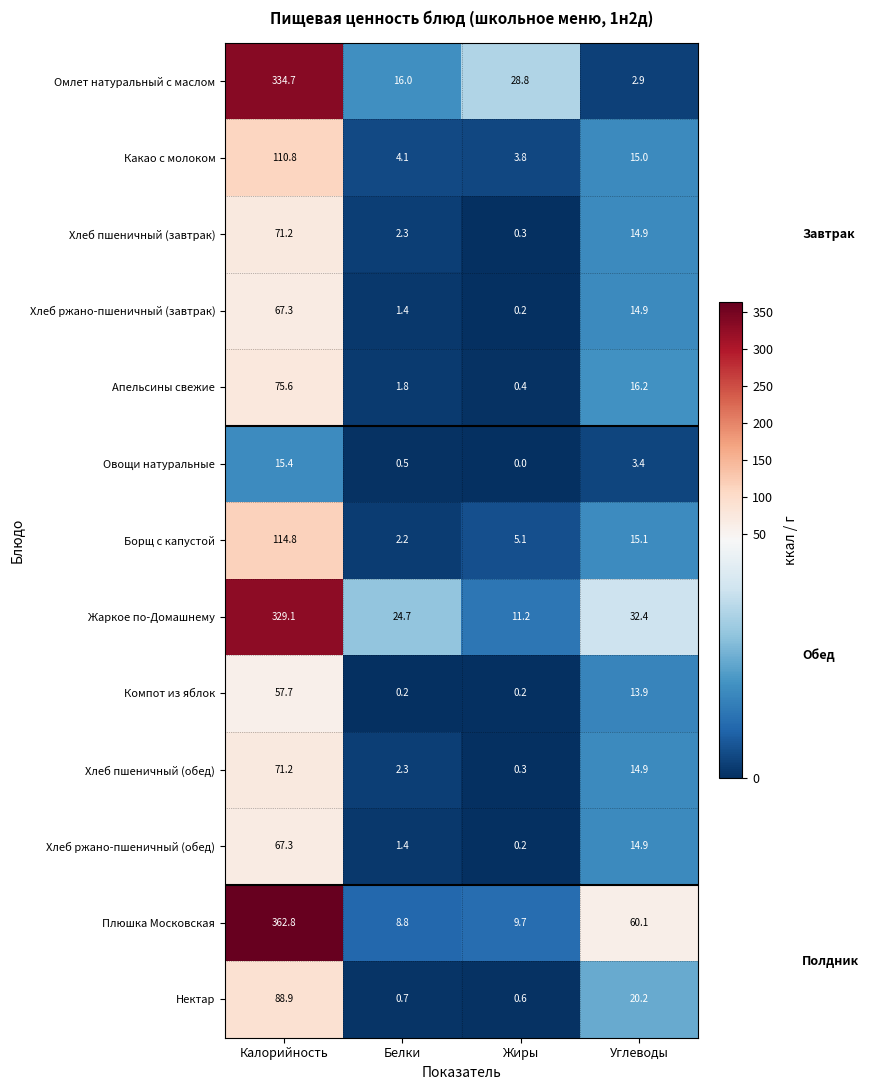

What is the spread (max minus min) of values at Белки?

24.5